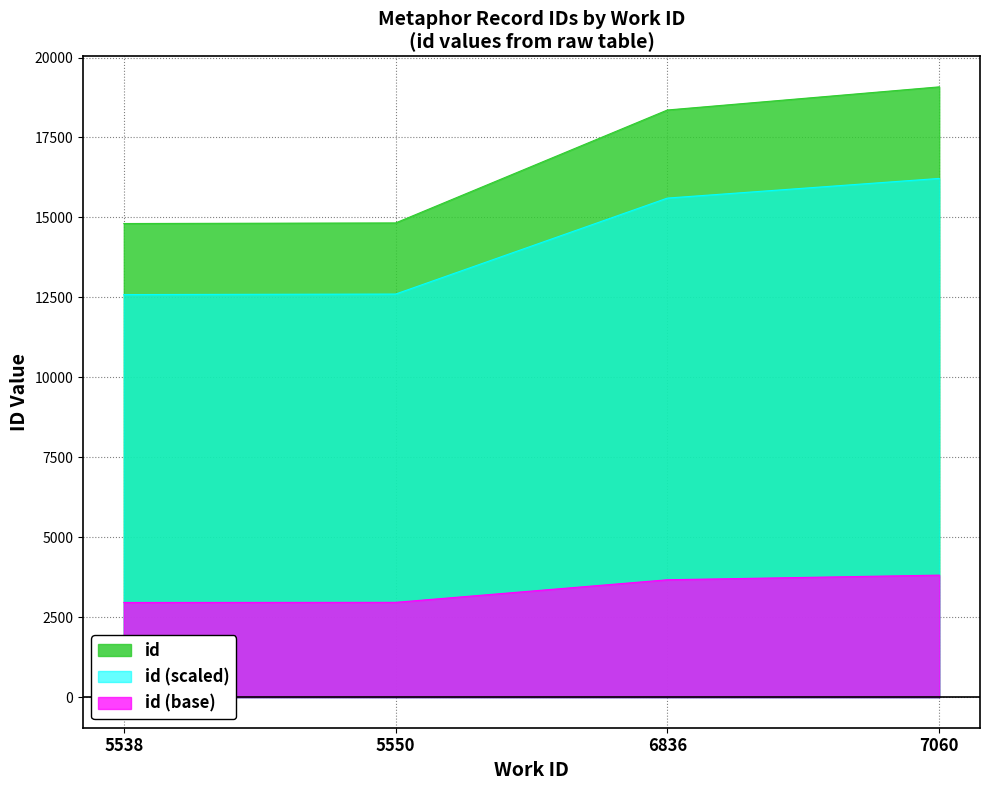

What is the value of the 4th point from the left?

19083